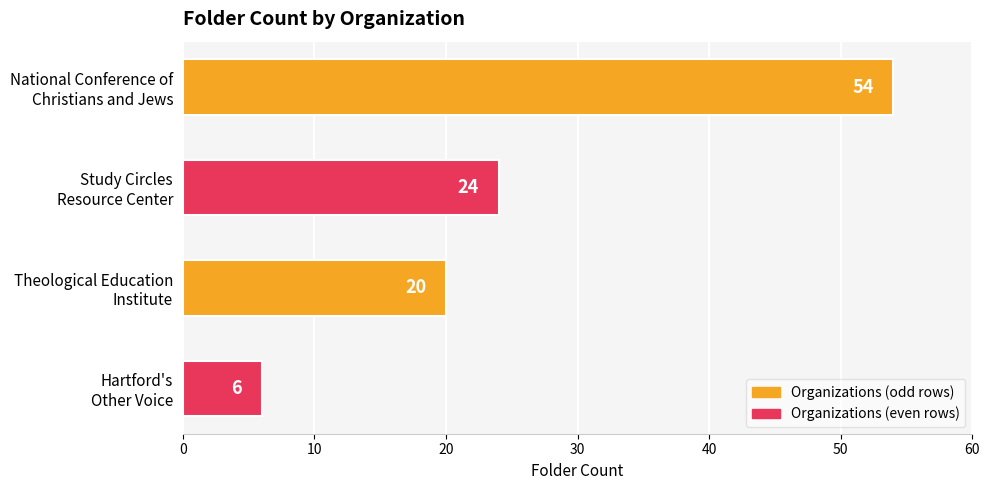

What is the greatest value displayed?

54